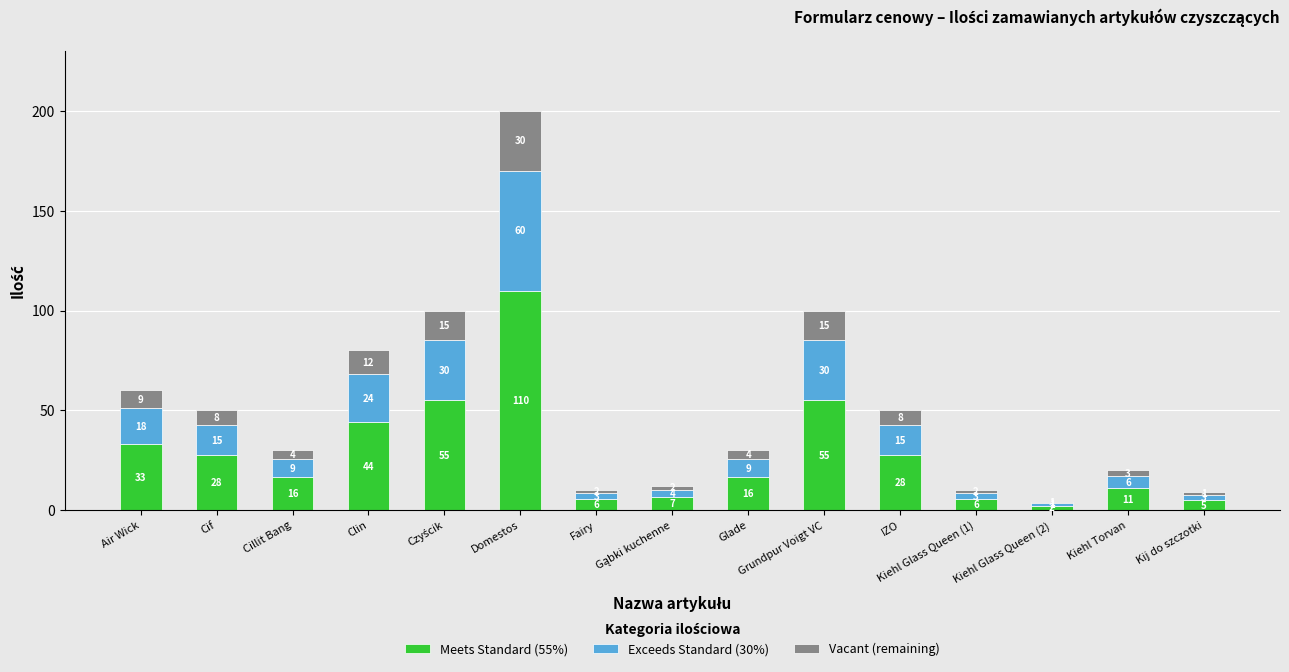

What is the sum of the Meets Standard (55%) values at Kiehl Torvan and Grundpur Voigt VC?

66.0